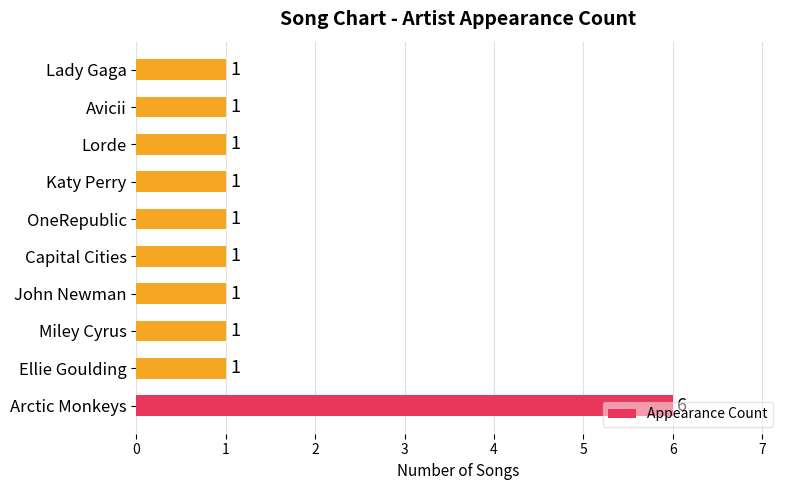

Does the chart contain stacked bars?

No